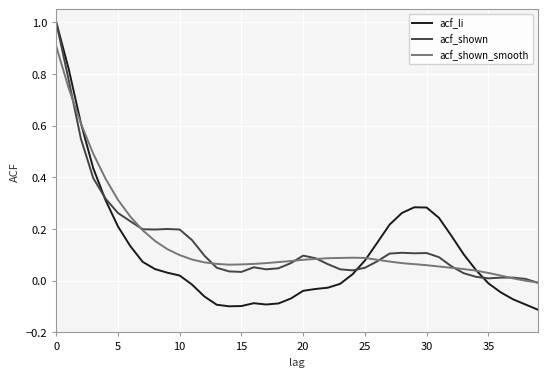

Which series has the widest spread of values?

acf_li